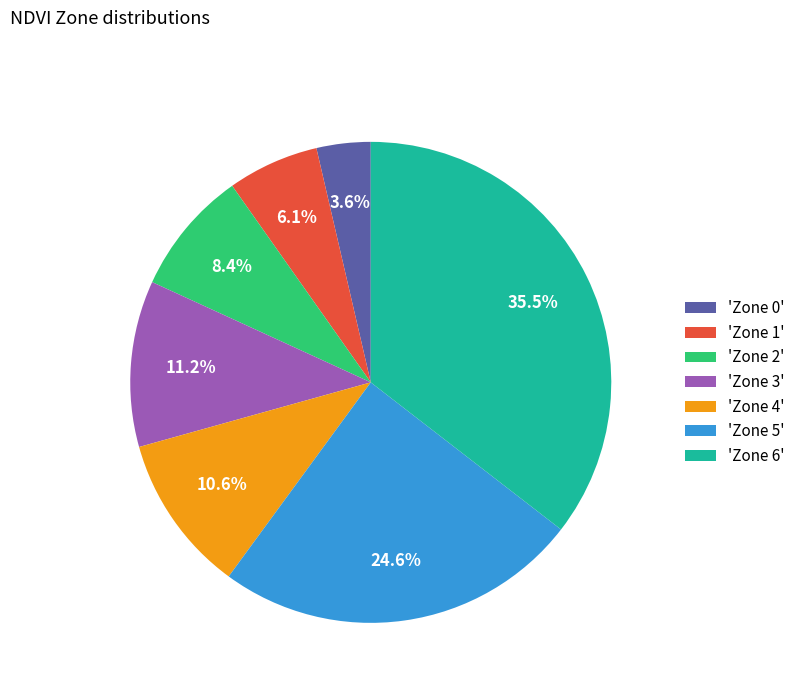

How many slices are in this pie chart?

7